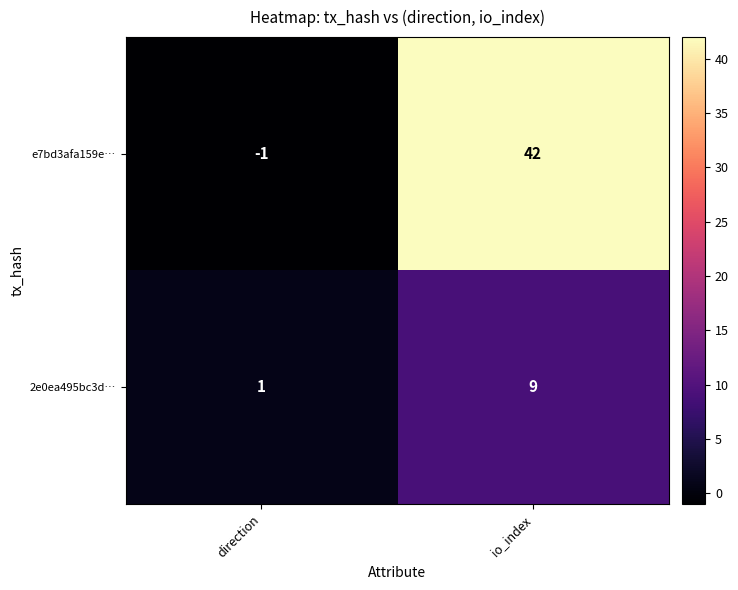

How many values in the 2e0ea495bc3d… series are below 9?

1